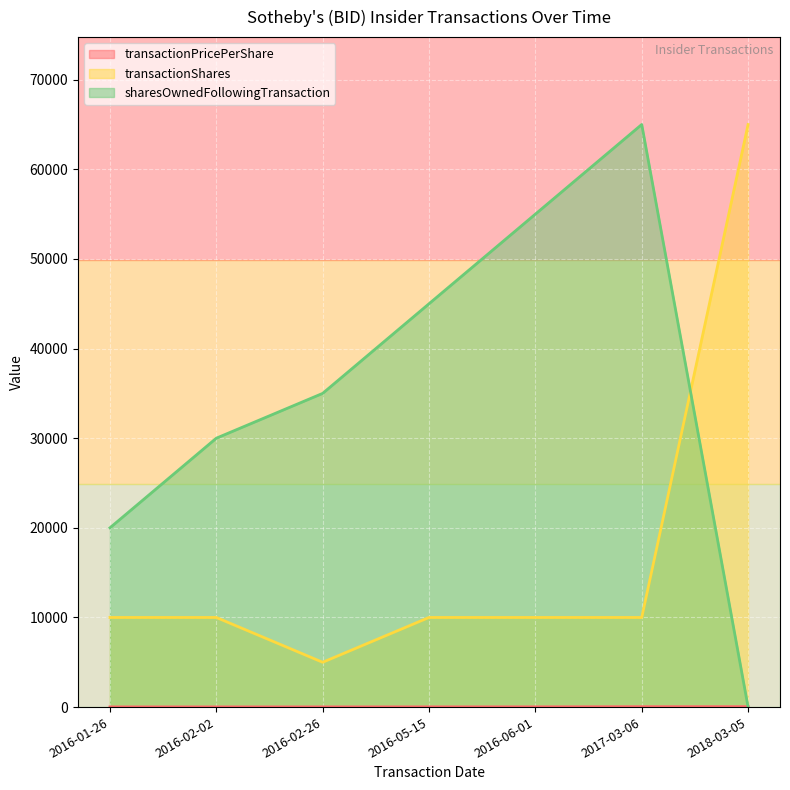

At 2016-05-15, list the series in order from smallest to largest.

transactionPricePerShare, transactionShares, sharesOwnedFollowingTransaction